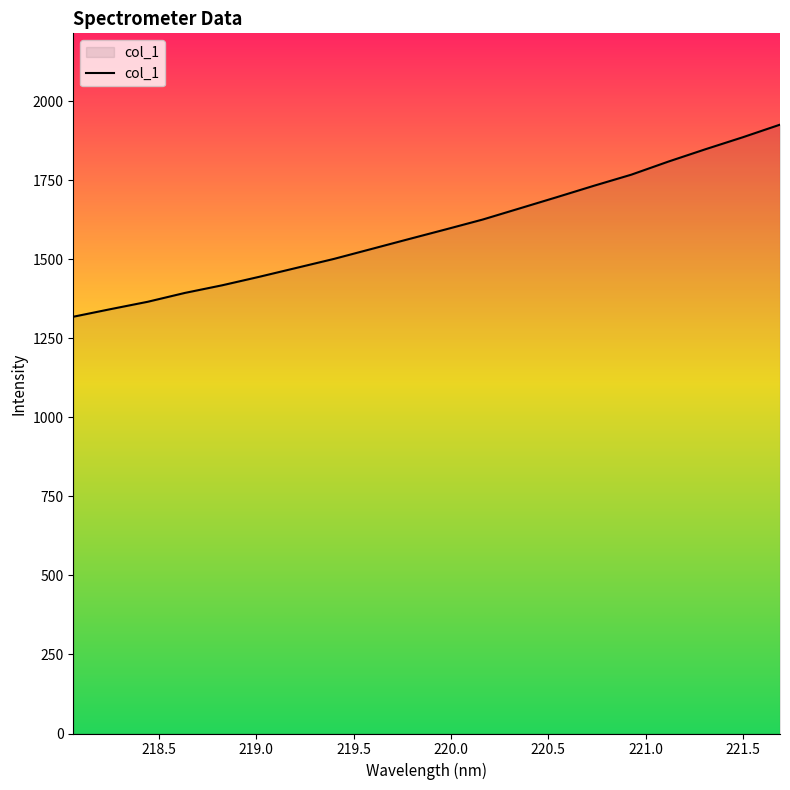

What is the smallest value displayed?

1318.3